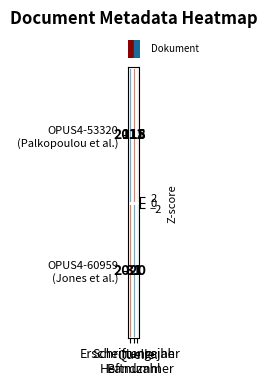

How many categories are shown in the chart?

3